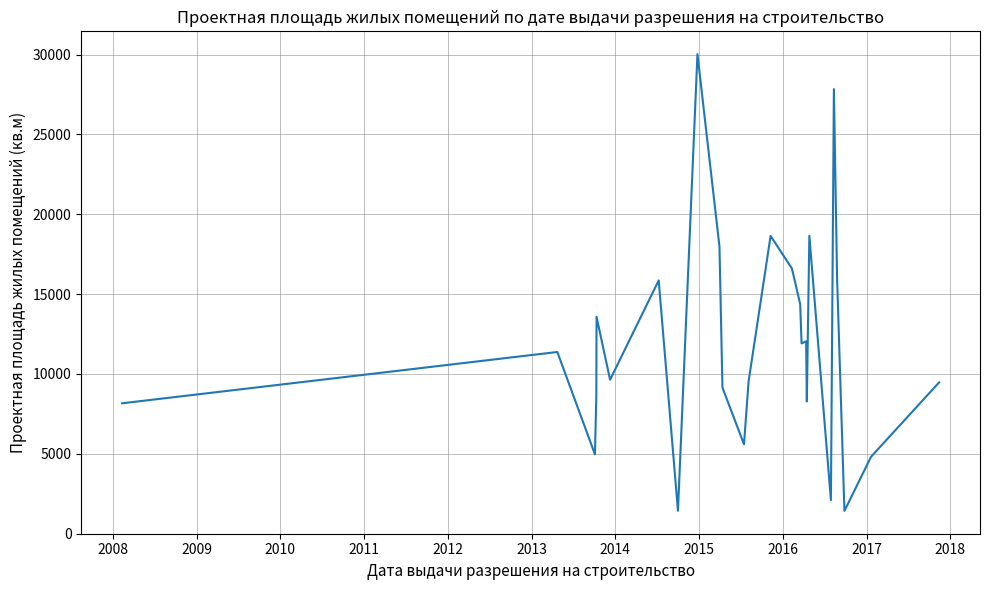

What is the minimum value shown in the chart?

1429.4